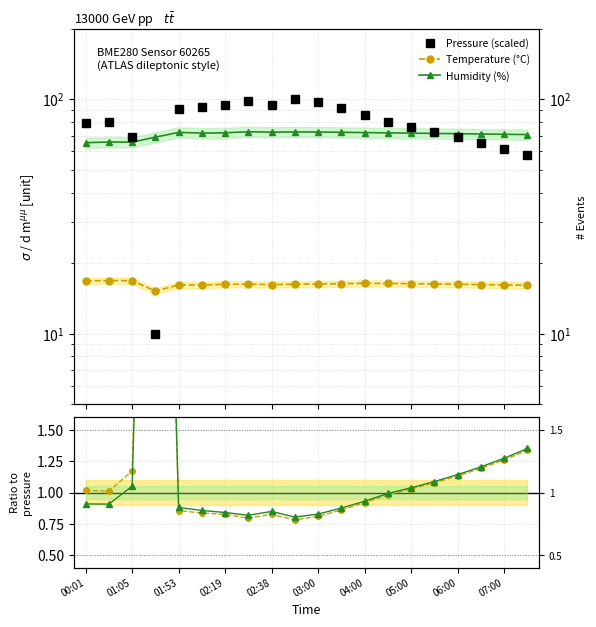

The Temperature (°C) series shows 22.3 at 06:00. True or false?

False